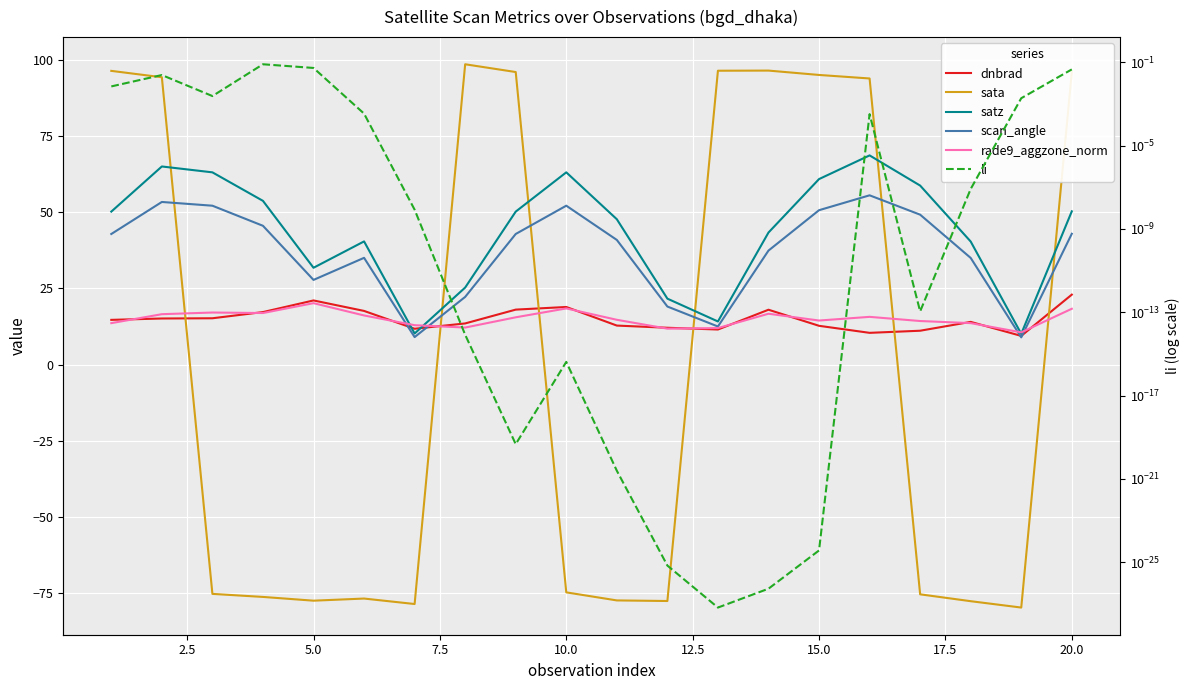

How many distinct data groups are displayed?

6